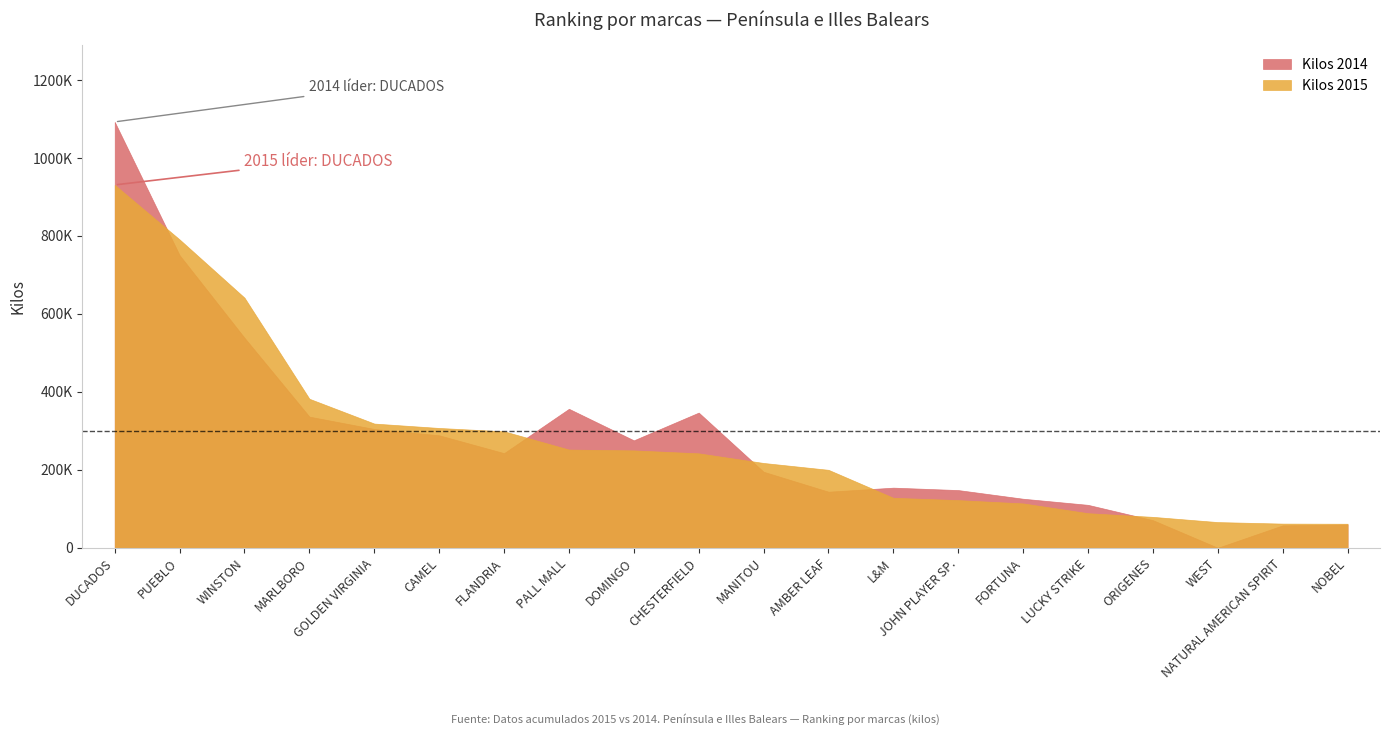

Between MARLBORO and CHESTERFIELD, which is larger?

MARLBORO